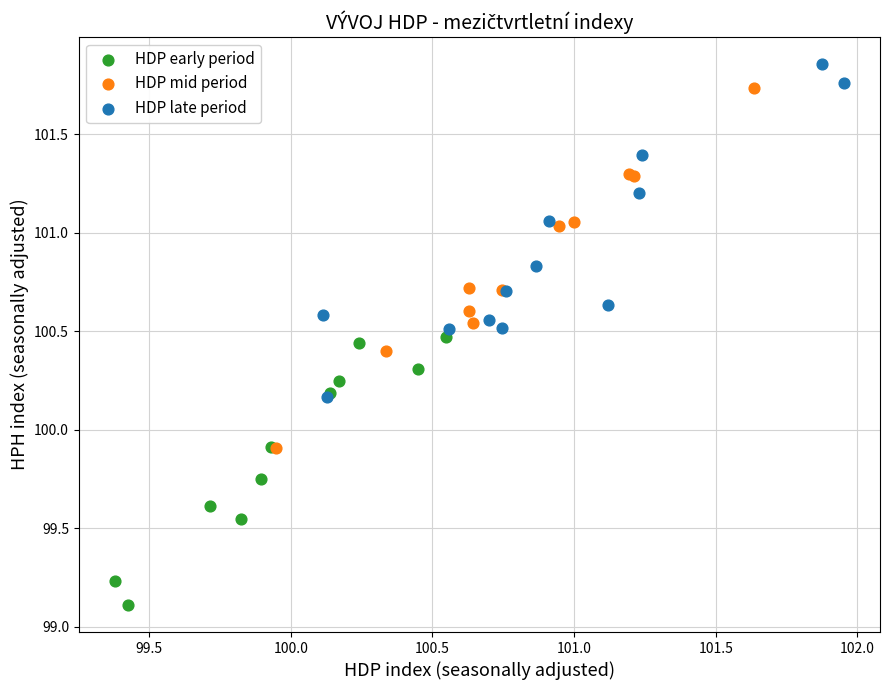

Which series has the widest spread of Y values?

HDP mid period